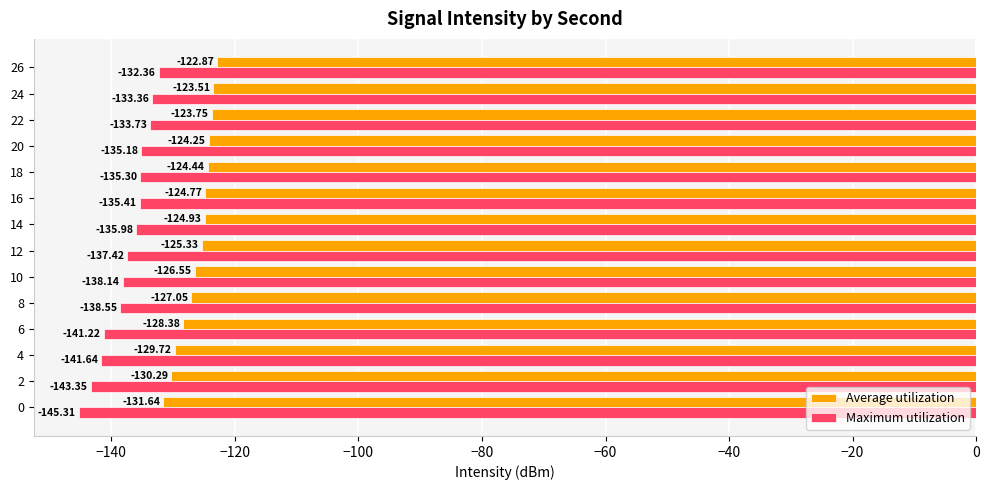

Rank the series at 6 from highest to lowest value.

Average utilization, Maximum utilization